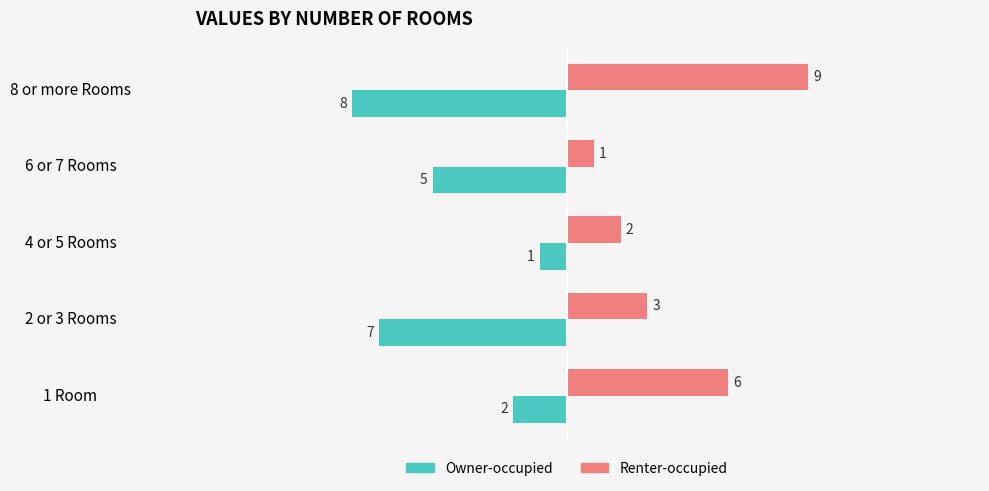

At how many categories does at least one series exceed -6?

5